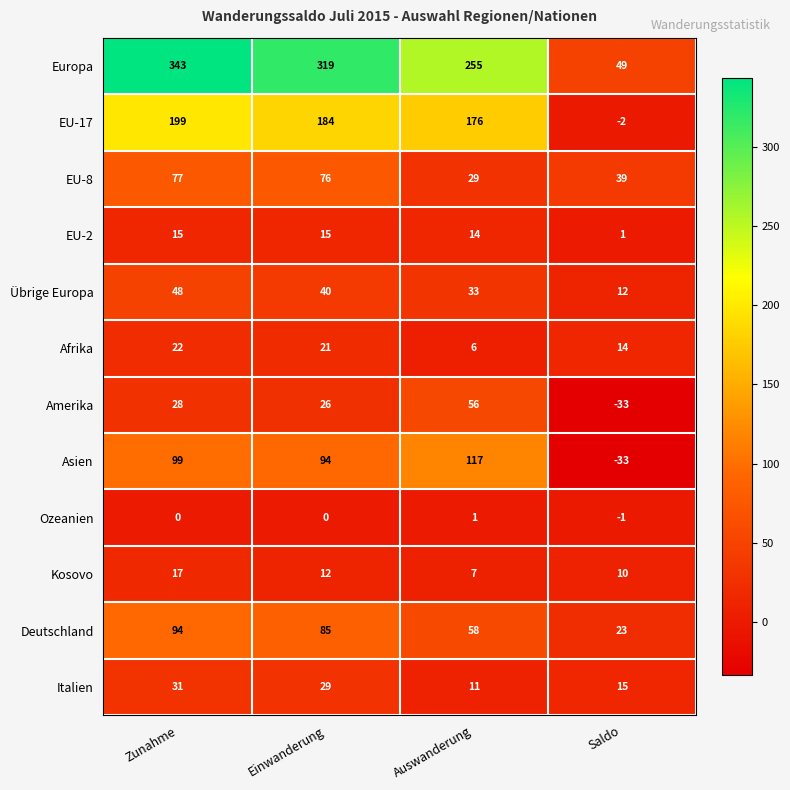

What is the greatest value displayed?

343